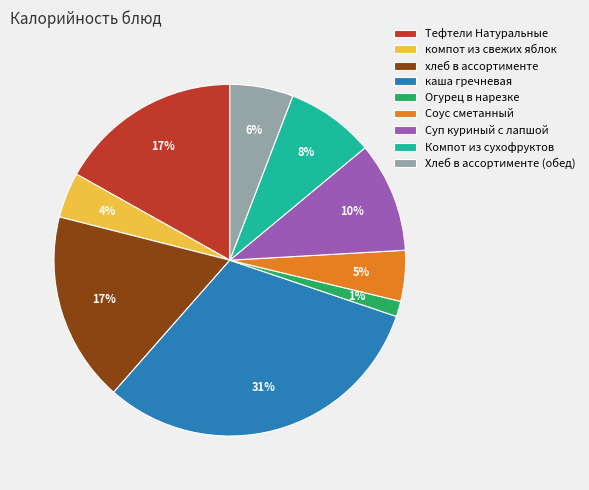

Does any single category account for the majority?

No